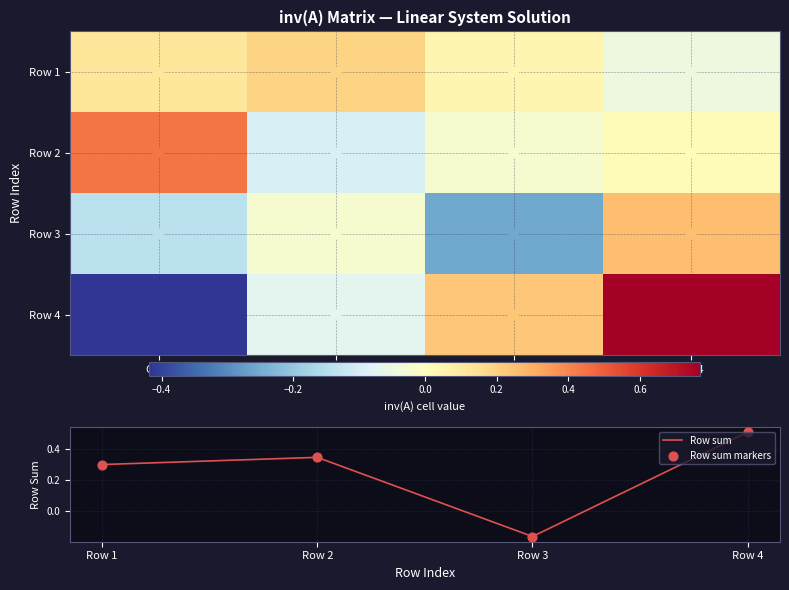

Count the number of categories in the chart.

4